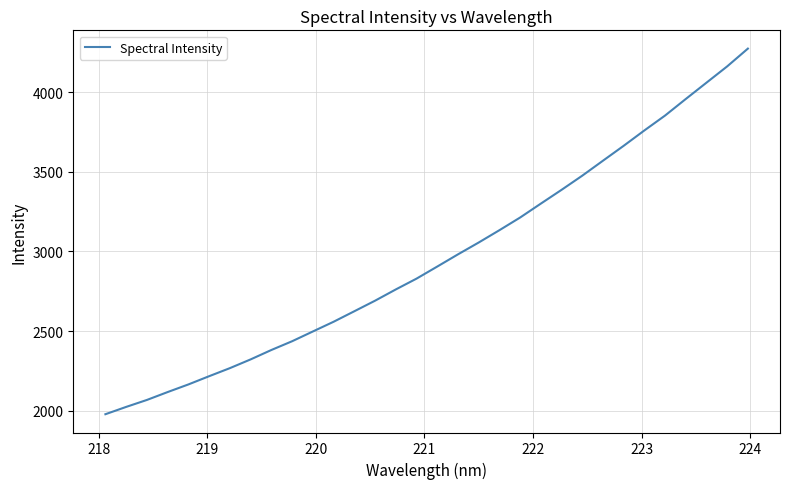

What is the difference between the maximum and minimum values?

2295.6